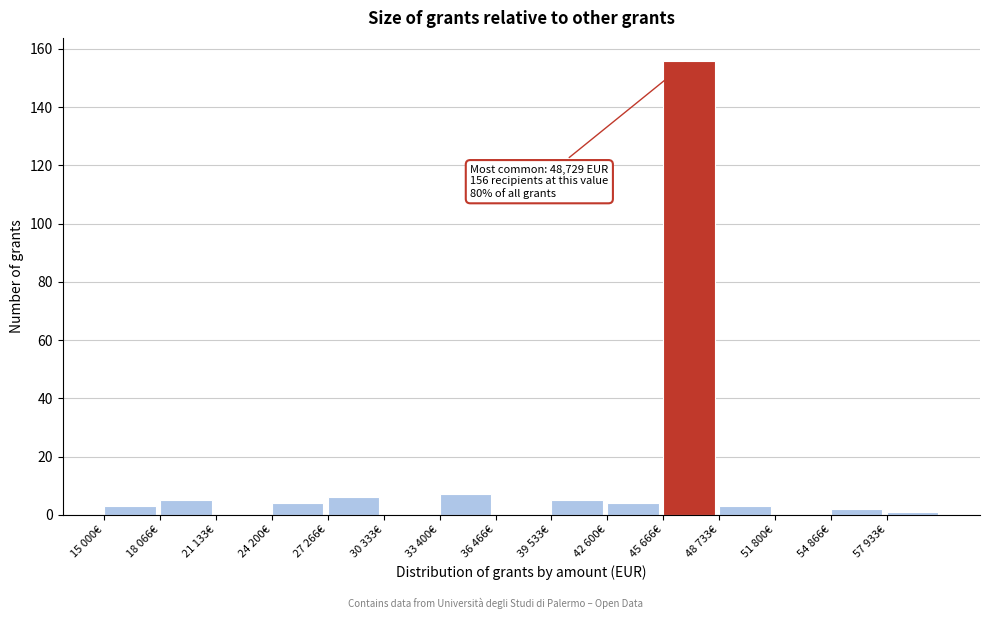

Reading right to left, what are all the values shown in this chart?

57 933€=1	54 866€=2	51 800€=0	48 733€=3	45 666€=156	42 600€=4	39 533€=5	36 466€=0	33 400€=7	30 333€=0	27 266€=6	24 200€=4	21 133€=0	18 066€=5	15 000€=3